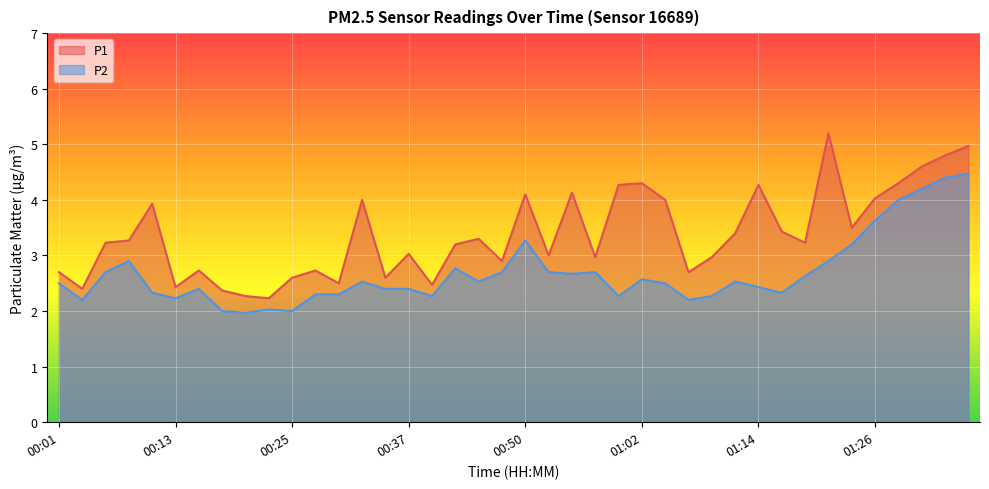

The P2 series shows 2.0 at 01:31. True or false?

False